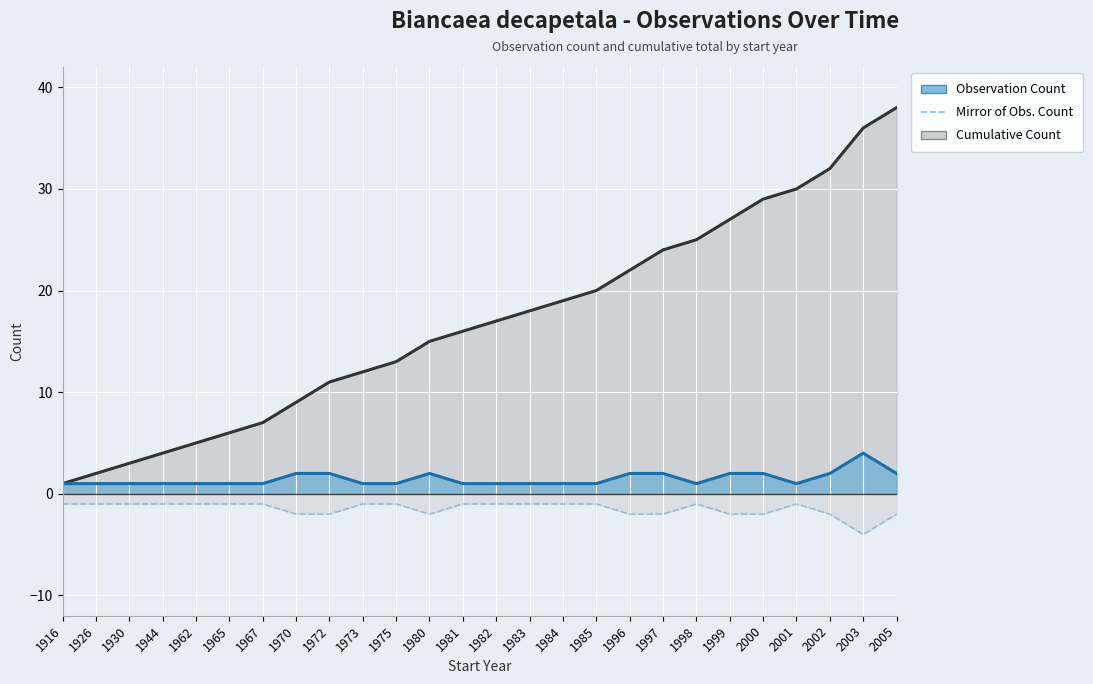

How many interior local valleys (lower than both neighbors) does the data have?

2